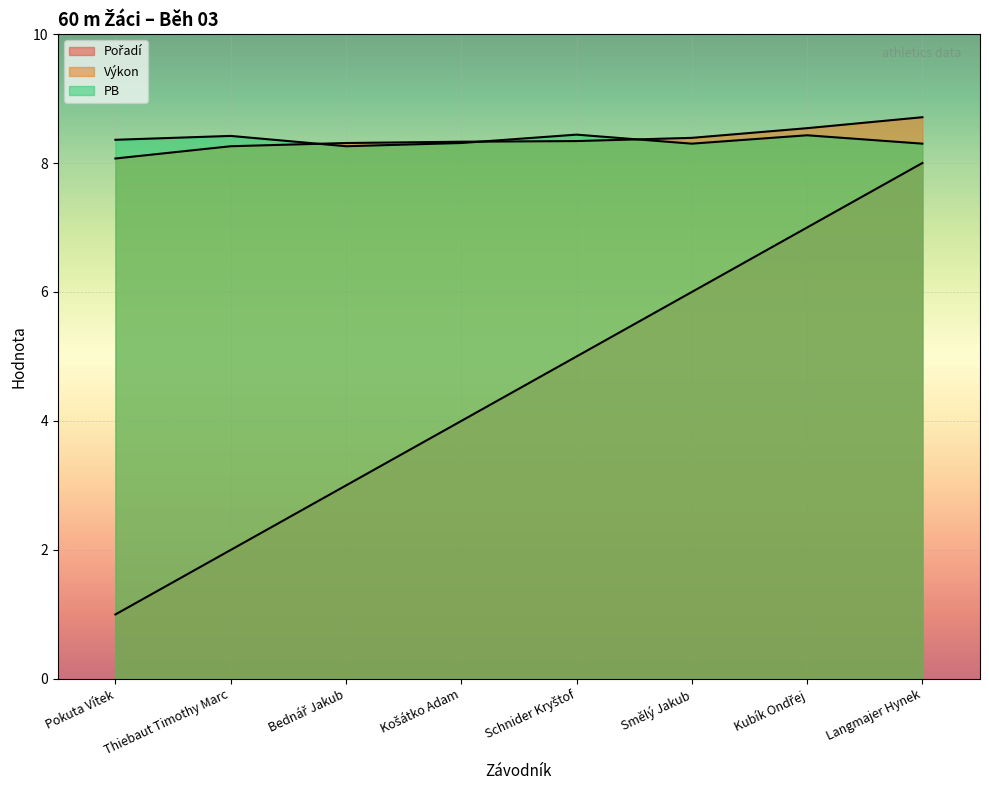

Reading right to left, extract all data points from this chart.

Pořadí: 8.0	7.0	6.0	5.0	4.0	3.0	2.0	1.0
Výkon: 8.7	8.5	8.4	8.3	8.3	8.3	8.3	8.1
PB: 8.3	8.4	8.3	8.4	8.3	8.3	8.4	8.4